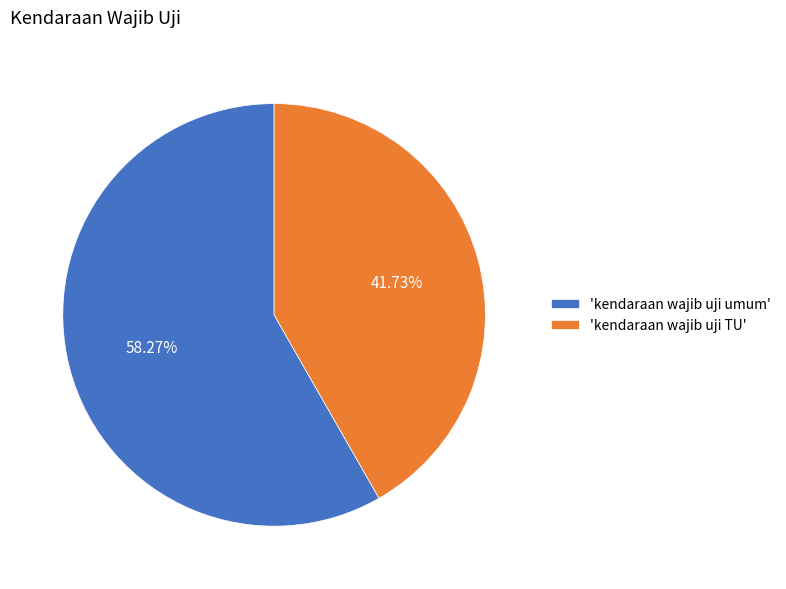

Between 'kendaraan wajib uji TU' and 'kendaraan wajib uji umum', which is larger?

'kendaraan wajib uji umum'